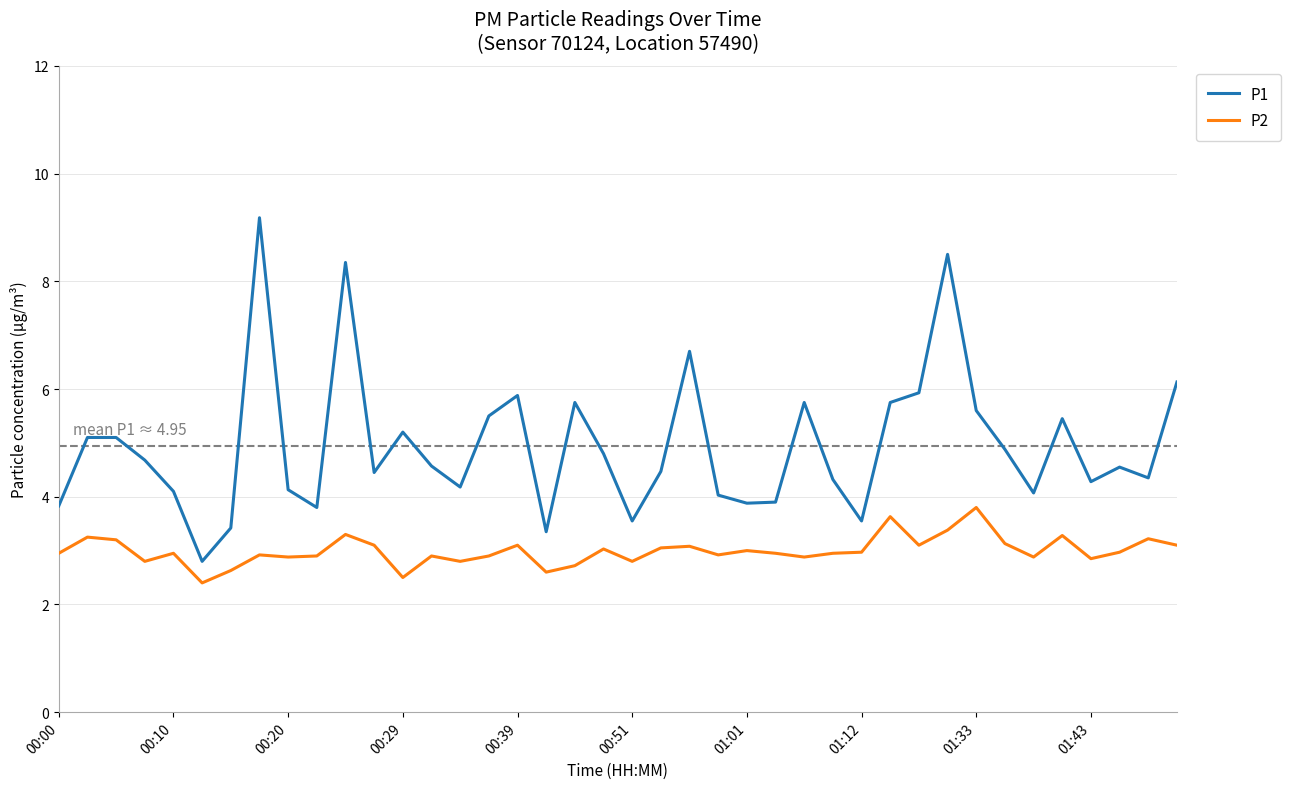

List the series in order of their overall mean, lowest first.

P2, P1